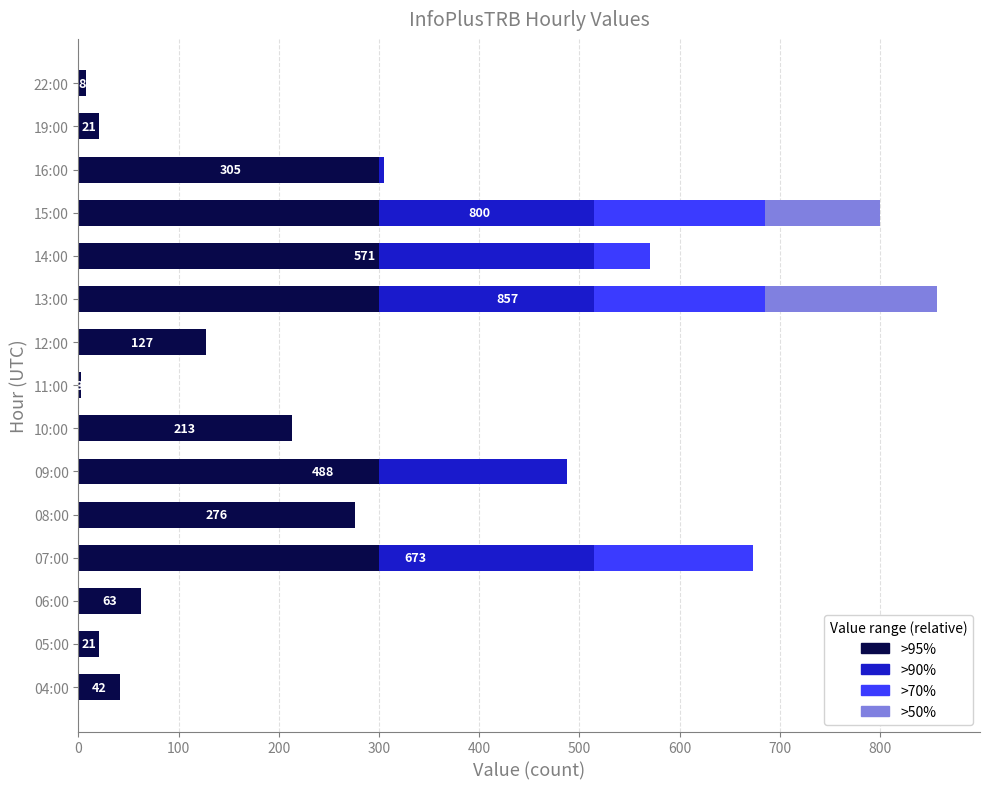

True or false: >95% has a value of 299.9 at 07:00.

True